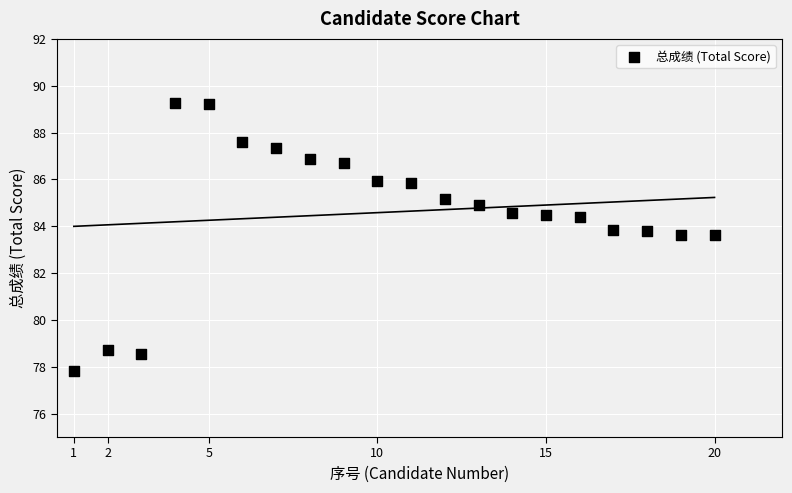

What is the range of X values (max minus min)?

19.0